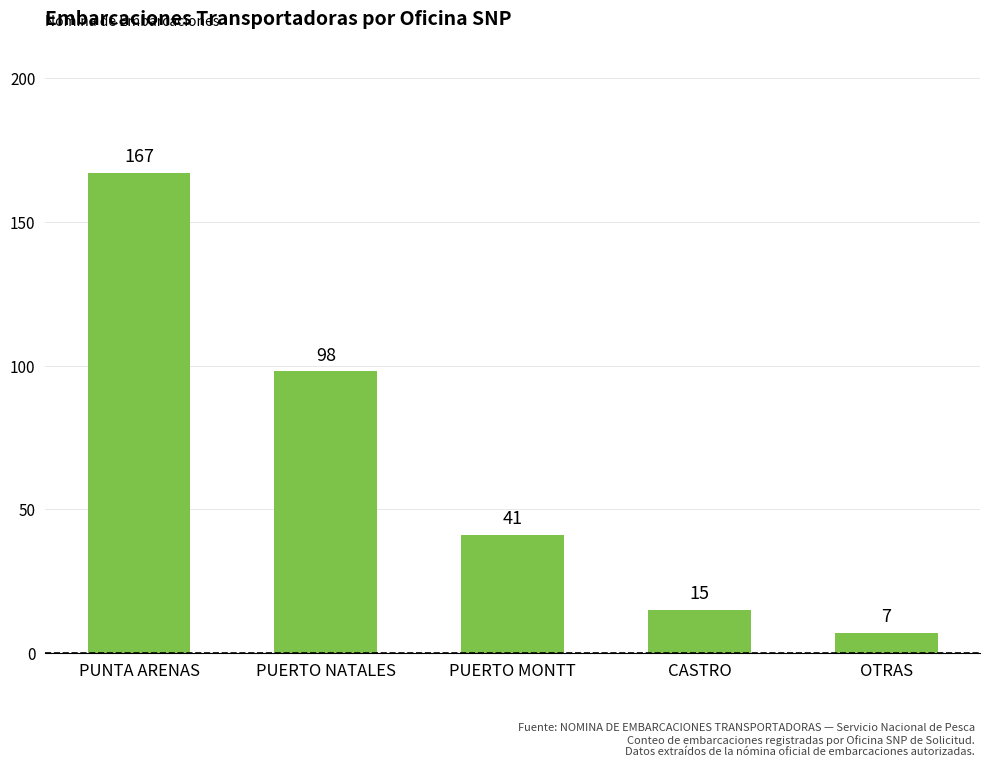

Reading right to left, what are all the values shown in this chart?

7	15	41	98	167